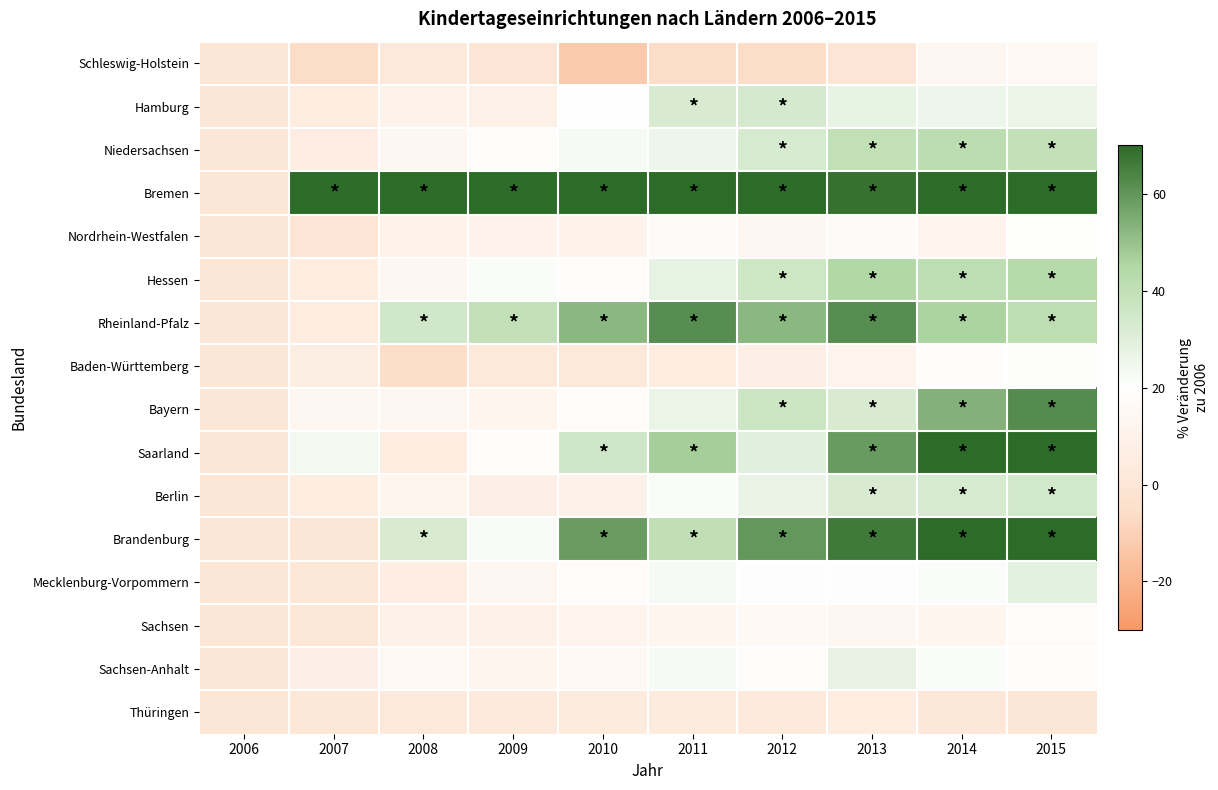

What is the total value across all series at 2013?

524.5